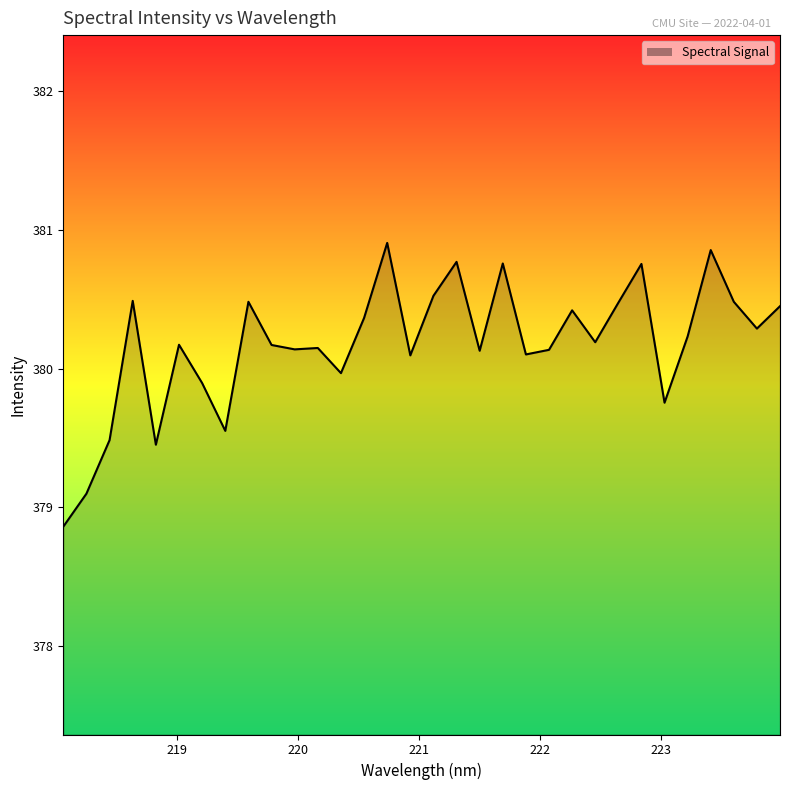

How many lines are shown in the chart?

1